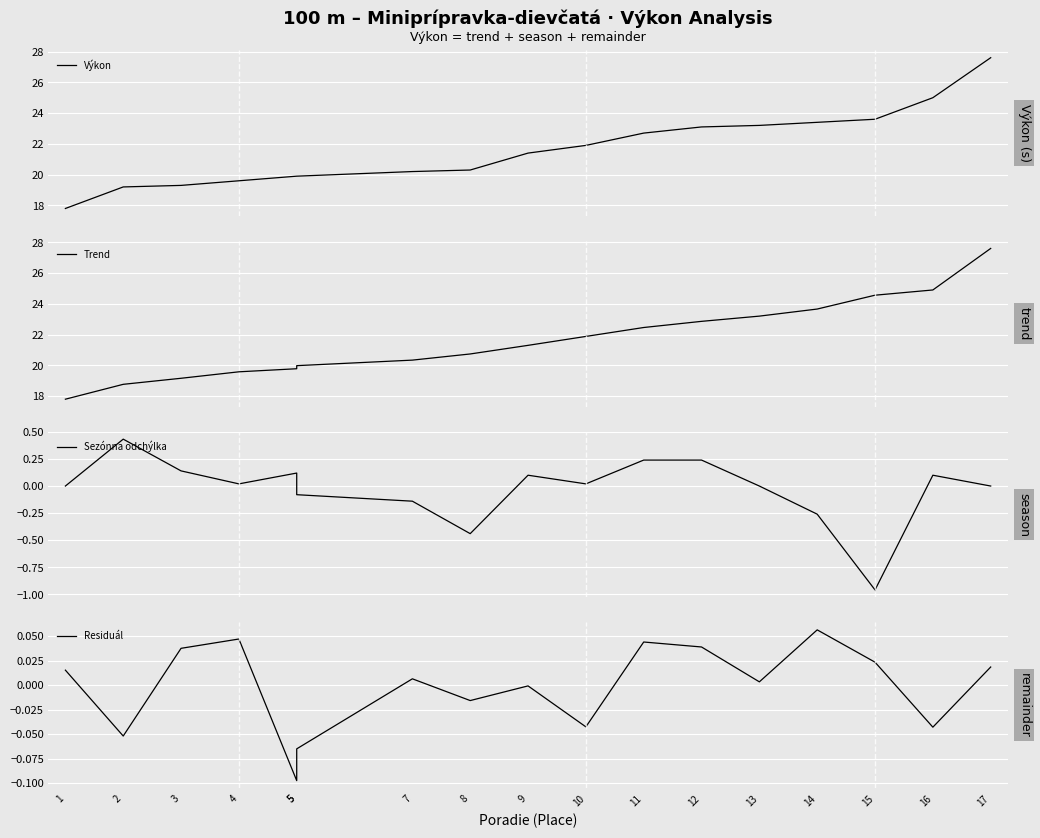

At which category does the chart reach its peak across all series?

17